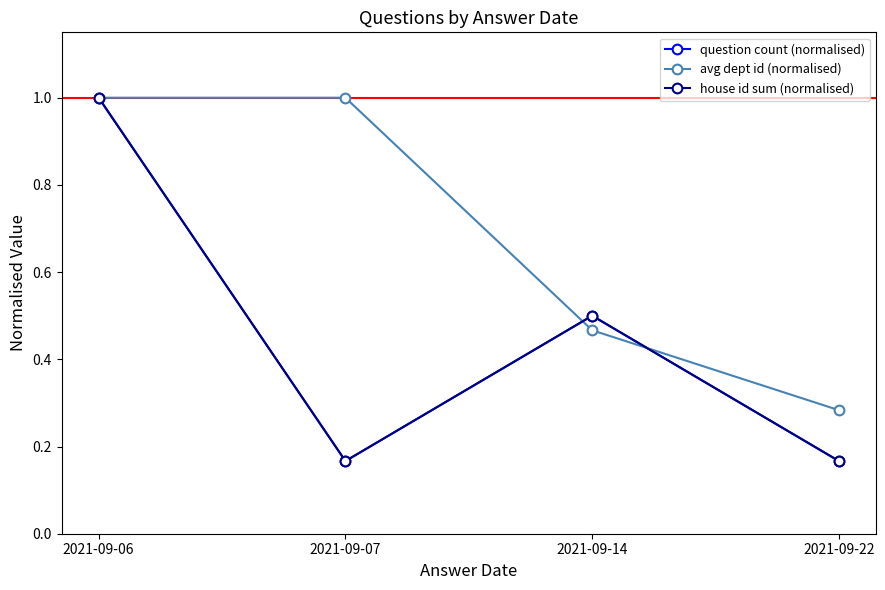

Reading left to right, transcribe all the data shown in this chart.

question count (normalised): 1.0	0.2	0.5	0.2
avg dept id (normalised): 1.0	1.0	0.5	0.3
house id sum (normalised): 1.0	0.2	0.5	0.2